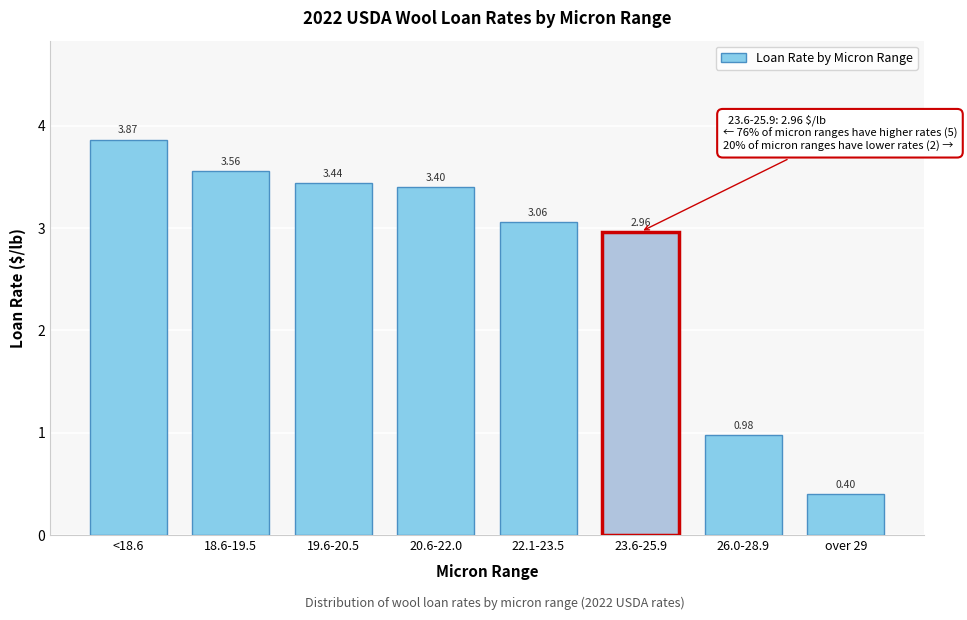

What is the change in value from 19.6-20.5 to over 29?

-3.0